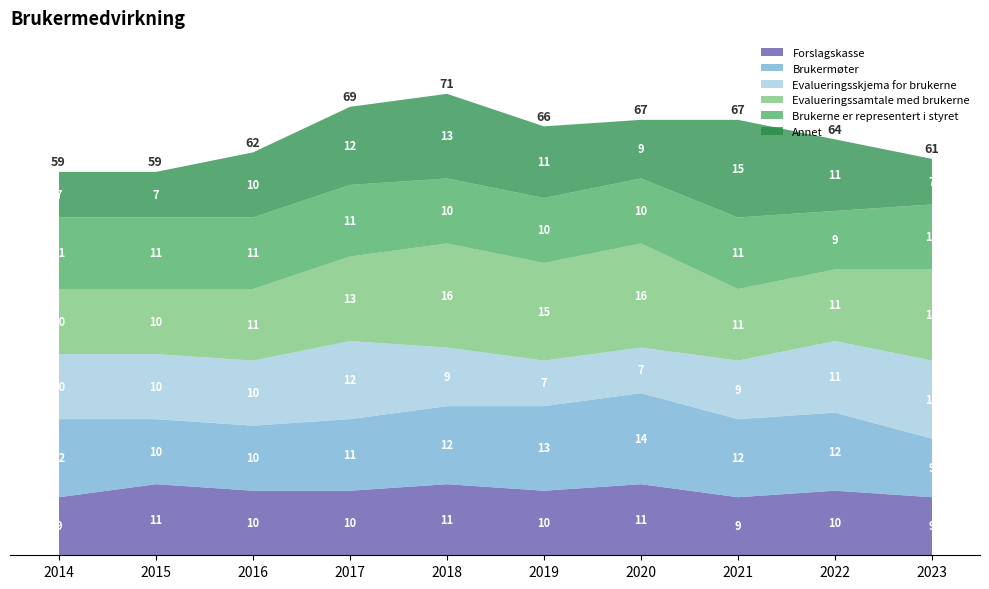

At which category does Evalueringsskjema for brukerne reach its first local peak?

2017